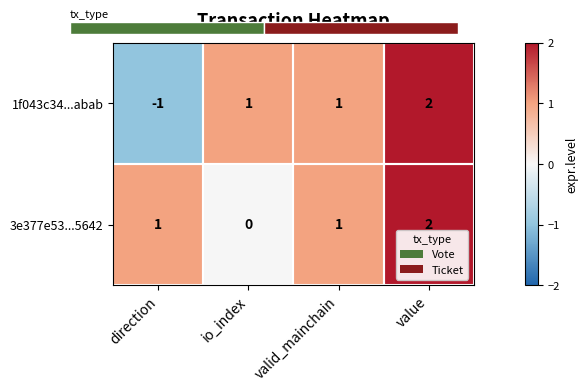

Count the 1f043c34...abab values in the range 1 to 2.

3